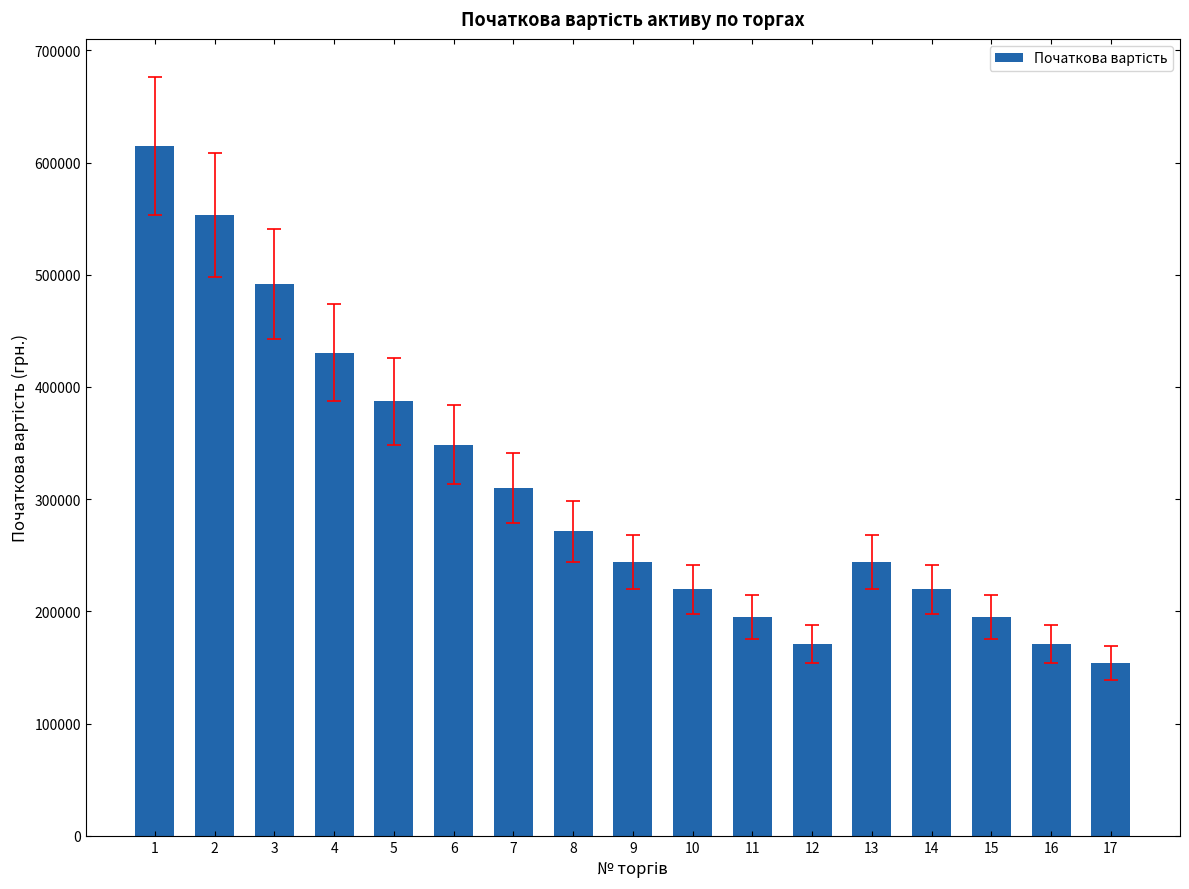

What is the value of the 11th bar from the left?

195285.0